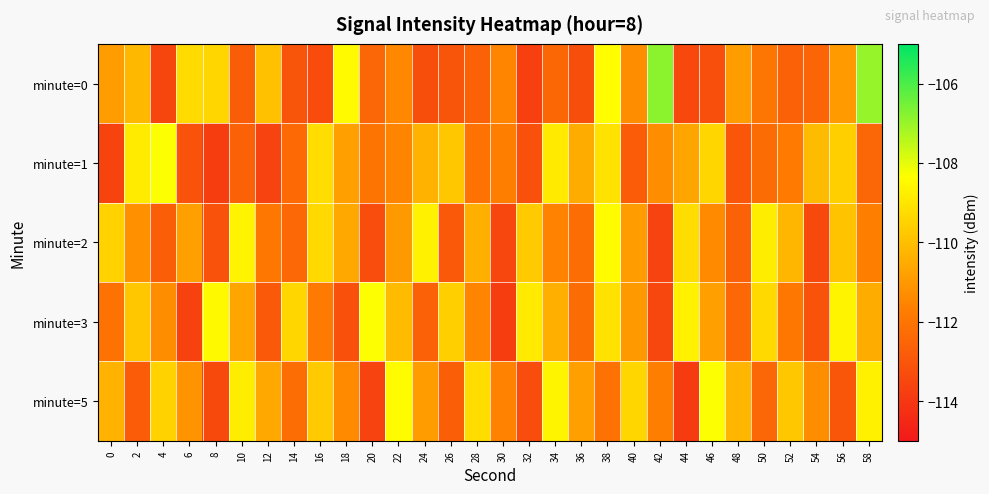

Reading right to left, list all the values displayed in this chart.

minute=0: 58=-107.0	56=-110.9	54=-112.5	52=-112.6	50=-112.0	48=-110.9	46=-113.2	44=-113.5	42=-106.8	40=-111.3	38=-108.4	36=-113.2	34=-112.4	32=-113.7	30=-111.6	28=-112.6	26=-113.0	24=-113.3	22=-111.4	20=-112.5	18=-108.5	16=-113.3	14=-113.0	12=-110.0	10=-112.7	8=-109.4	6=-109.3	4=-113.5	2=-110.2	0=-110.9
minute=1: 58=-112.5	56=-109.6	54=-110.1	52=-111.8	50=-112.3	48=-113.0	46=-109.4	44=-110.7	42=-111.3	40=-112.8	38=-109.1	36=-110.5	34=-108.9	32=-113.2	30=-111.7	28=-112.1	26=-109.8	24=-110.3	22=-111.5	20=-112.0	18=-110.8	16=-109.2	14=-112.3	12=-113.6	10=-112.7	8=-113.8	6=-113.1	4=-108.3	2=-108.8	0=-113.6
minute=2: 58=-111.7	56=-109.9	54=-113.4	52=-110.2	50=-108.8	48=-112.6	46=-111.4	44=-109.2	42=-113.6	40=-110.9	38=-108.4	36=-112.2	34=-111.6	32=-109.7	30=-113.5	28=-110.4	26=-112.9	24=-108.7	22=-111.0	20=-113.3	18=-110.6	16=-109.3	14=-112.4	12=-111.9	10=-108.6	8=-113.1	6=-110.8	4=-112.7	2=-111.2	0=-109.5
minute=3: 58=-110.5	56=-108.6	54=-113.1	52=-111.9	50=-109.3	48=-112.4	46=-110.8	44=-108.7	42=-113.5	40=-111.0	38=-109.1	36=-112.3	34=-110.4	32=-108.9	30=-113.8	28=-111.5	26=-109.6	24=-112.6	22=-110.1	20=-108.3	18=-113.2	16=-111.8	14=-109.4	12=-112.9	10=-110.7	8=-108.5	6=-113.7	4=-111.3	2=-109.8	0=-112.1
minute=5: 58=-108.7	56=-113.0	54=-111.3	52=-109.8	50=-112.5	48=-110.2	46=-108.3	44=-113.9	42=-111.7	40=-109.4	38=-112.1	36=-110.8	34=-108.6	32=-113.3	30=-111.6	28=-109.2	26=-112.7	24=-110.9	22=-108.4	20=-113.6	18=-111.4	16=-109.7	14=-112.2	12=-110.6	10=-108.8	8=-113.4	6=-111.1	4=-109.5	2=-112.8	0=-110.3